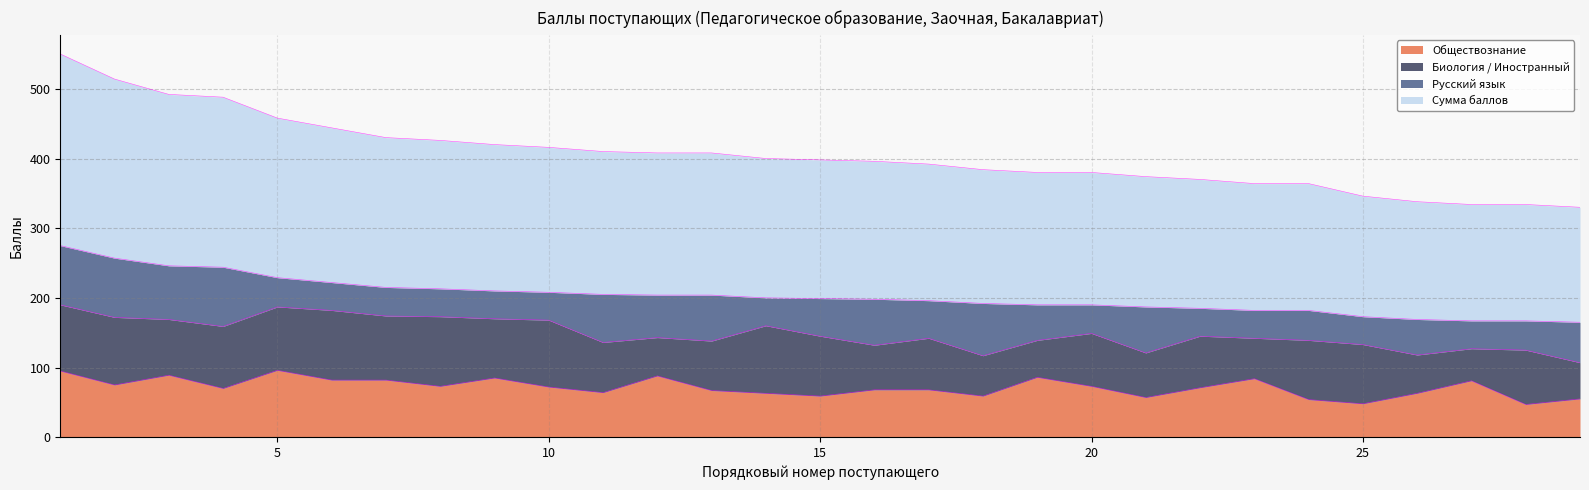

Is it true that Обществознание equals 37 at 20?

False